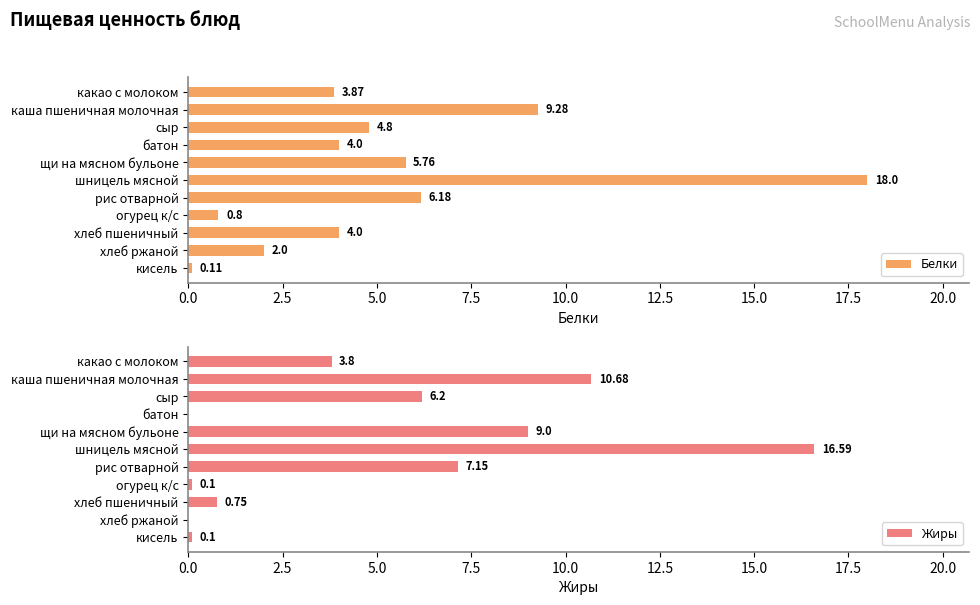

How many data points in Жиры are less than 3?

5